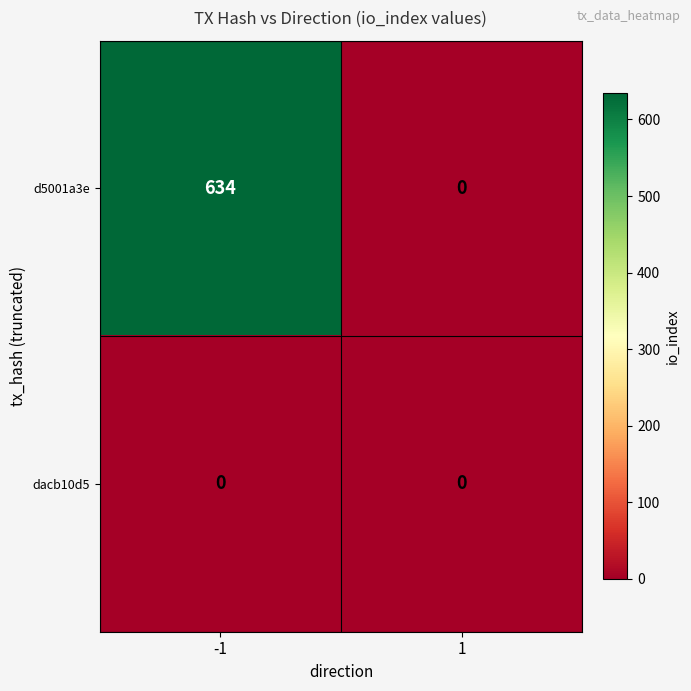

Which series has the largest range (max minus min)?

d5001a3e